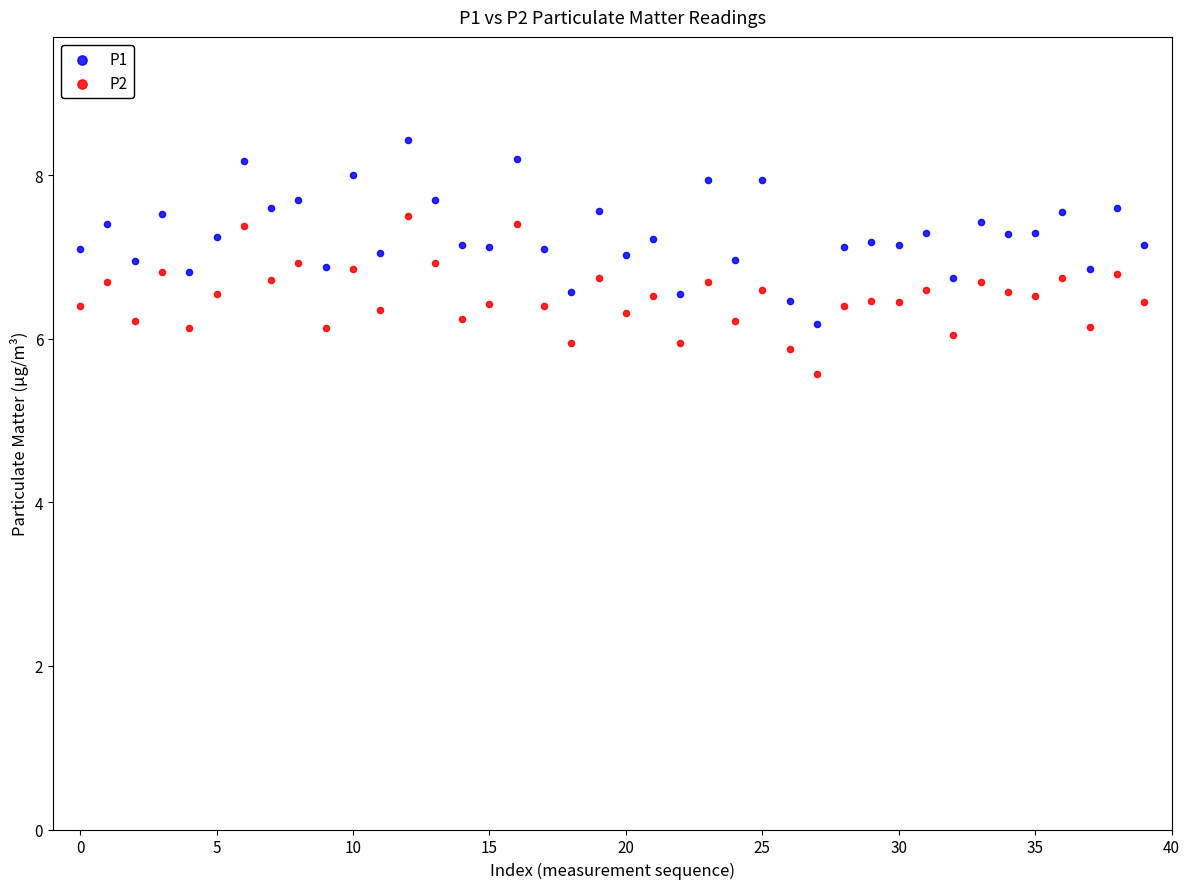

Across all data points, what is the range of Y values (max minus min)?

2.9